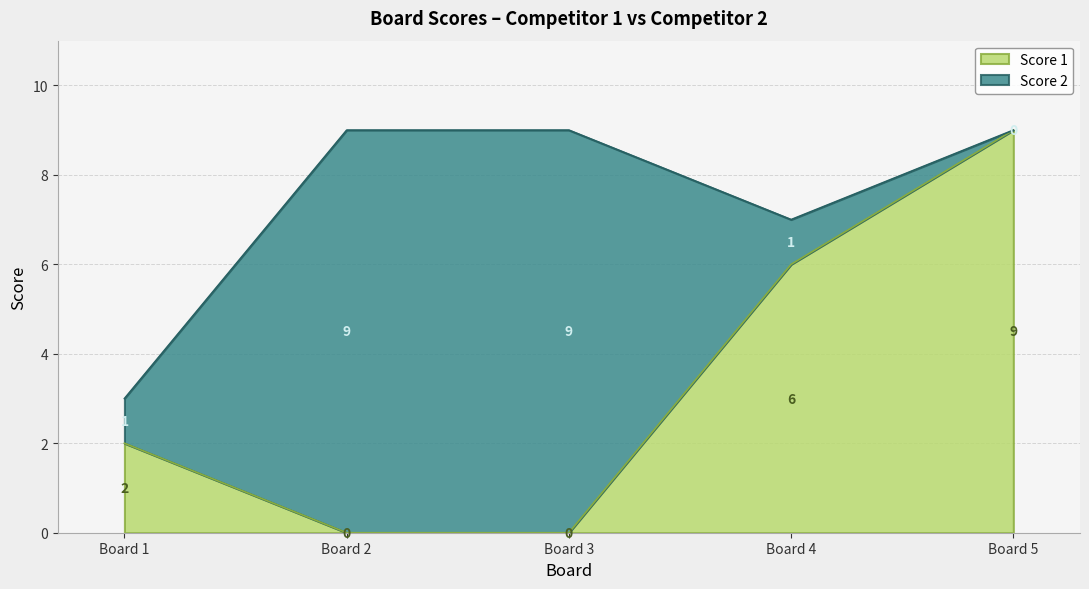

Is it true that Score 1 equals 9 at Board 5?

True